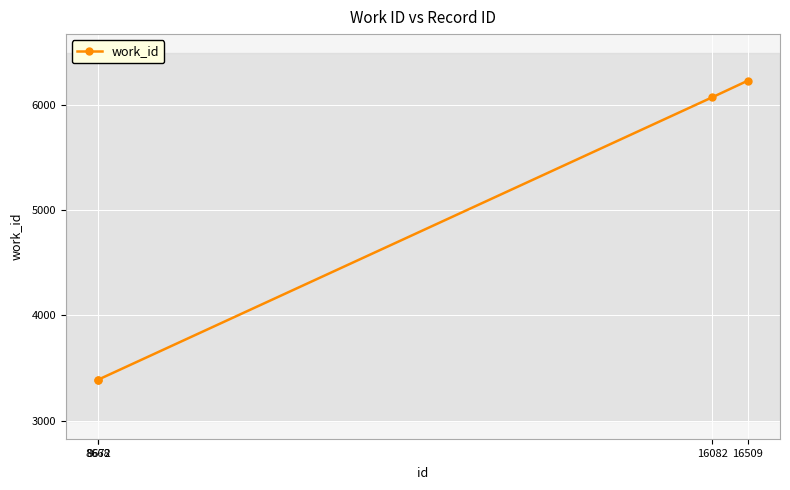

What is the sum of all values?

19082